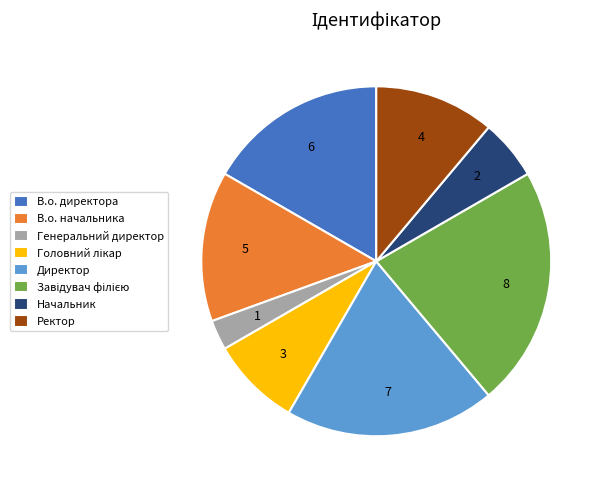

Which category has the smallest portion of the pie?

Генеральний директор